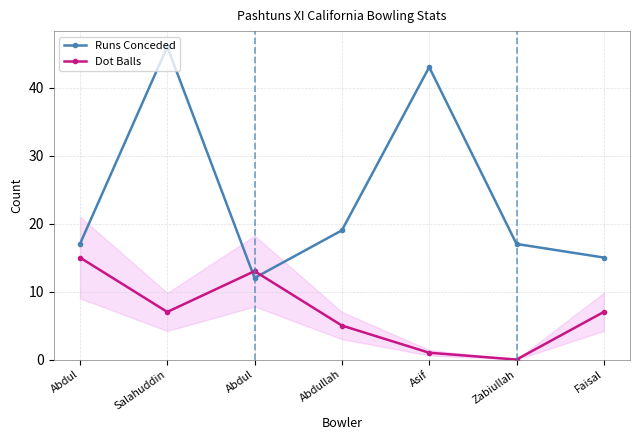

At Asif, list the series in order from smallest to largest.

Dot Balls, Runs Conceded